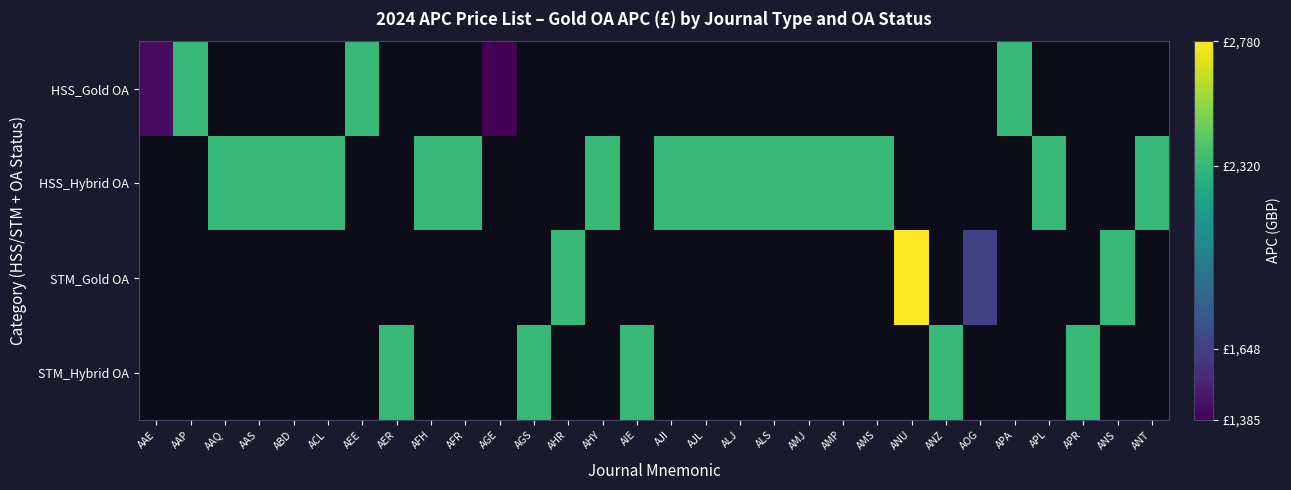

How many categories are shown in the chart?

30